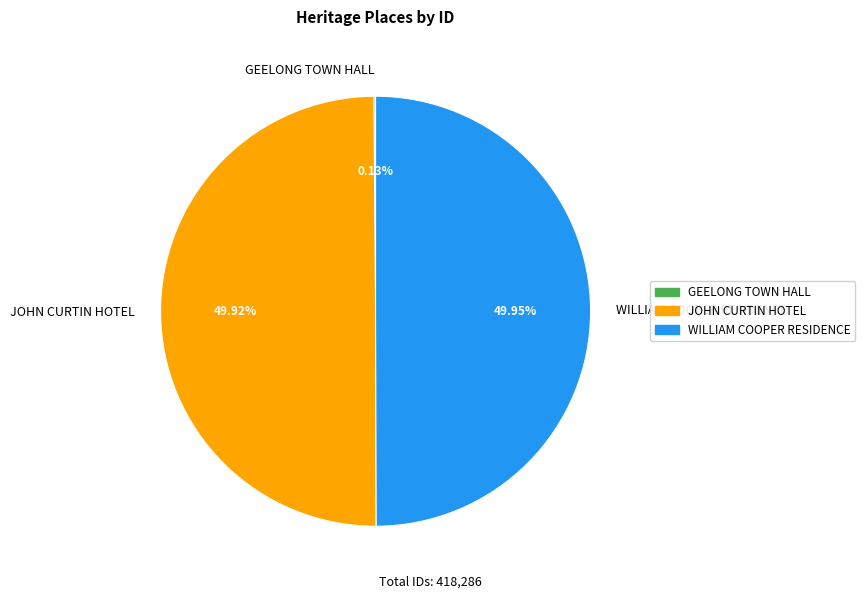

What percentage is the WILLIAM COOPER RESIDENCE slice, to the nearest percent?

50%